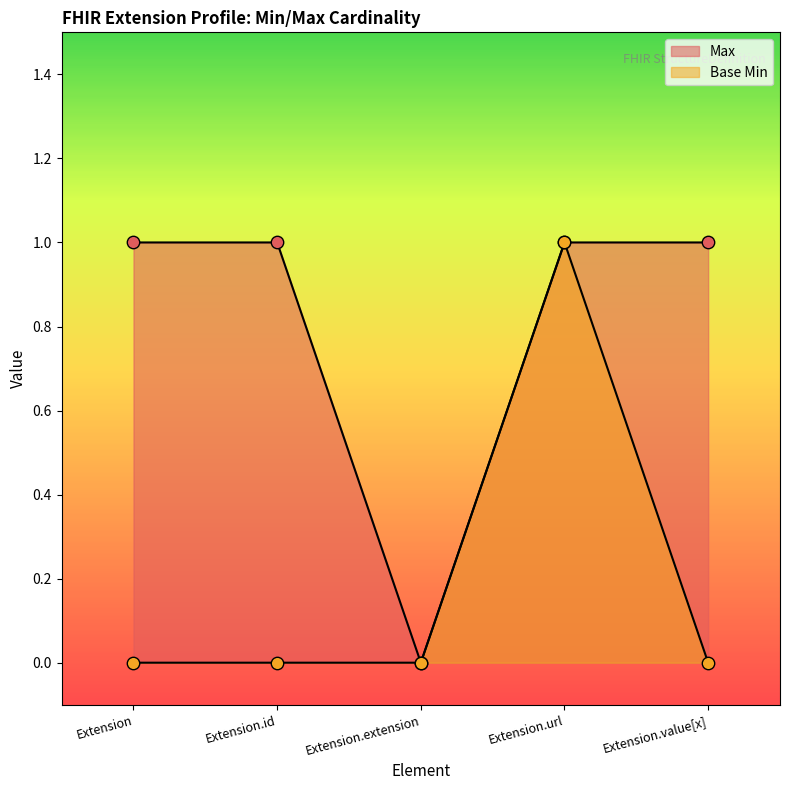

At which category is the sum across all series the highest?

Extension.url